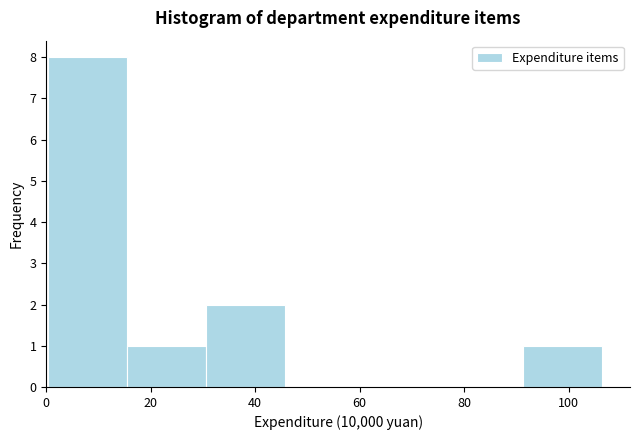

What is the height of the bar covering 30 to 46 on the x-axis? Neither the bar edges nor the heights are printed on the chart, so give them approximately, as read against the axes.

2